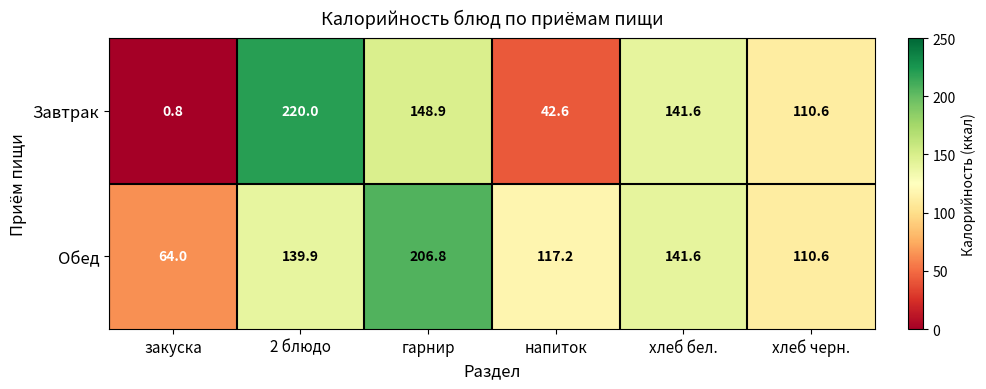

What is the approximate value of Обед at закуска?

64.0